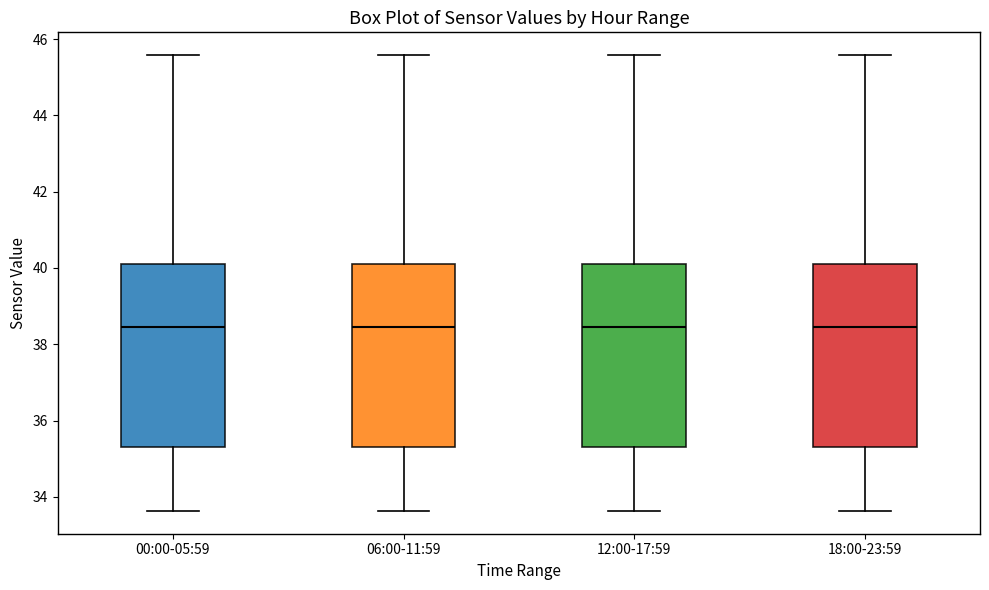

Where does the upper whisker of the box for 12:00-17:59 end on the y-axis? The values are not printed on the chart, so give them approximately, as read against the axis.

45.6